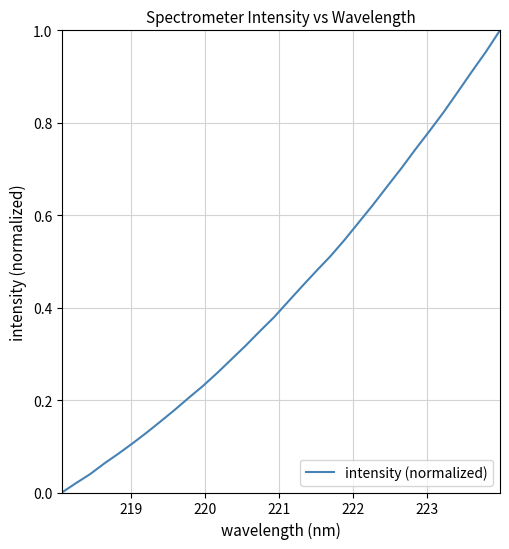

What is the greatest value displayed?

1.0